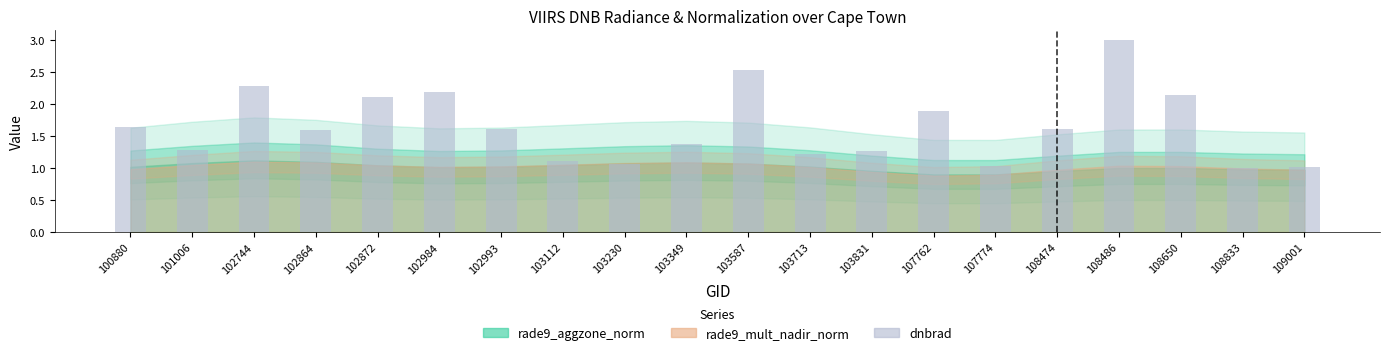

What is the value of the 15th bar from the left?

1.0